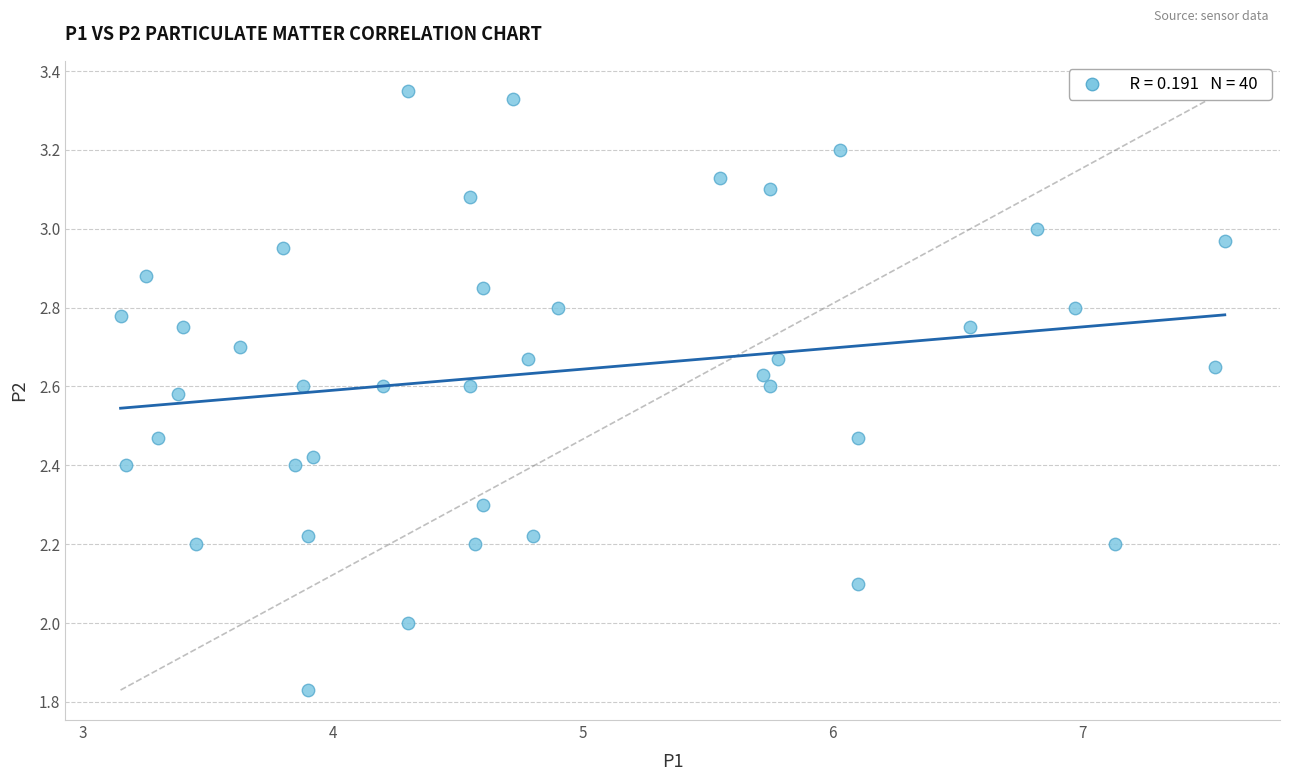

What is the range of Y values (max minus min)?

1.5